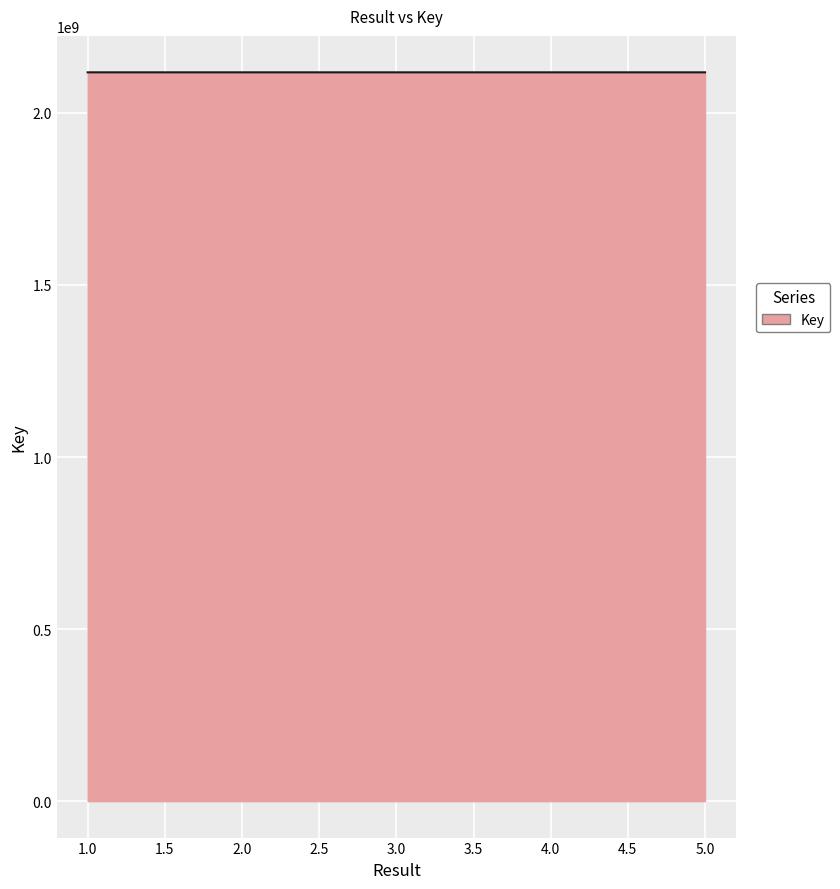

At which label does the data first exceed 2117858036?

1.0